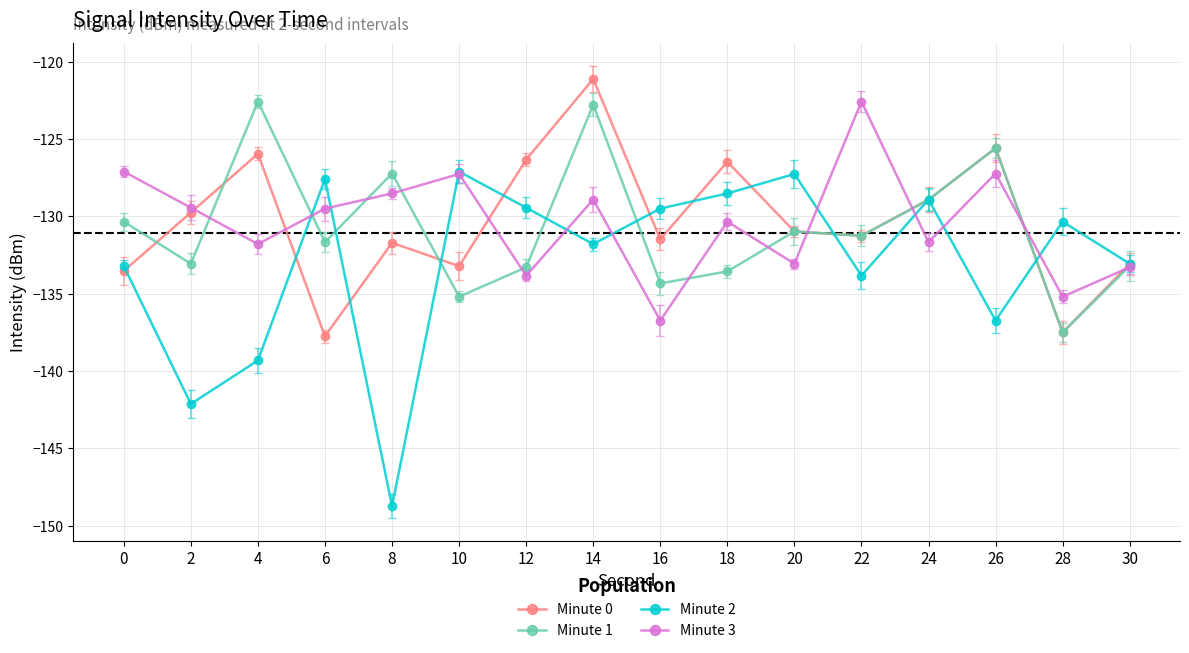

What is the difference between the second highest and minimum values in the Minute 1 series?

14.7